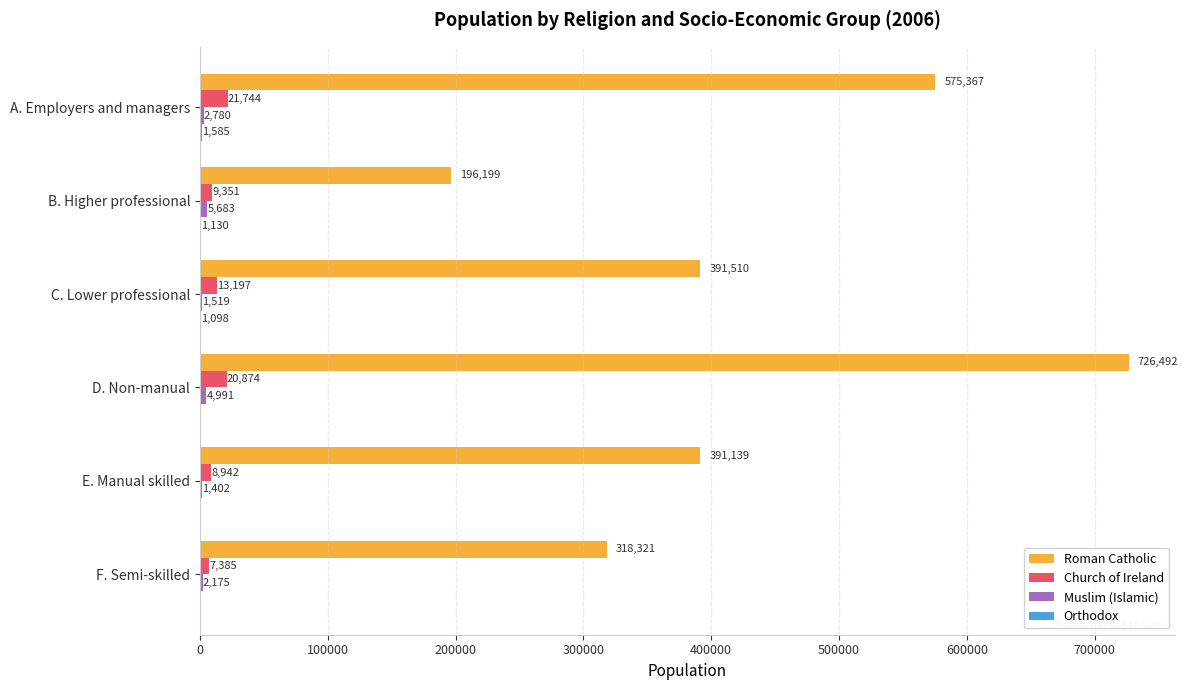

Where is Roman Catholic nearest to the value 461345?

C. Lower professional